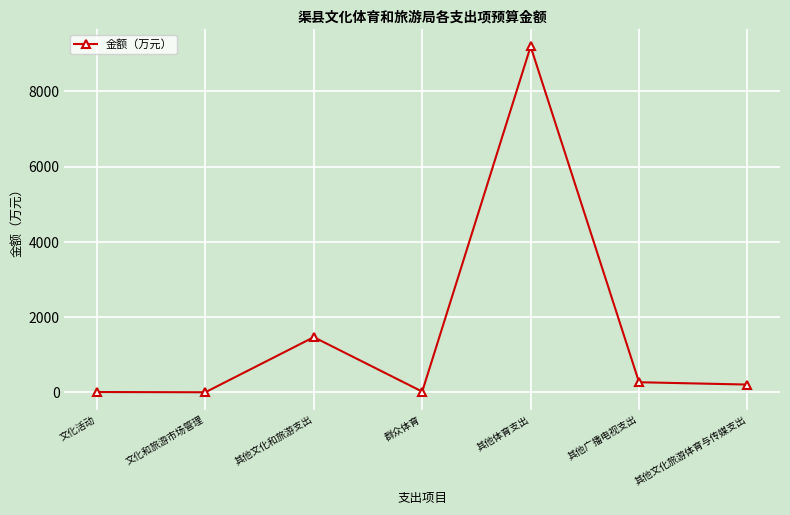

Which category has the highest value across all series?

其他体育支出